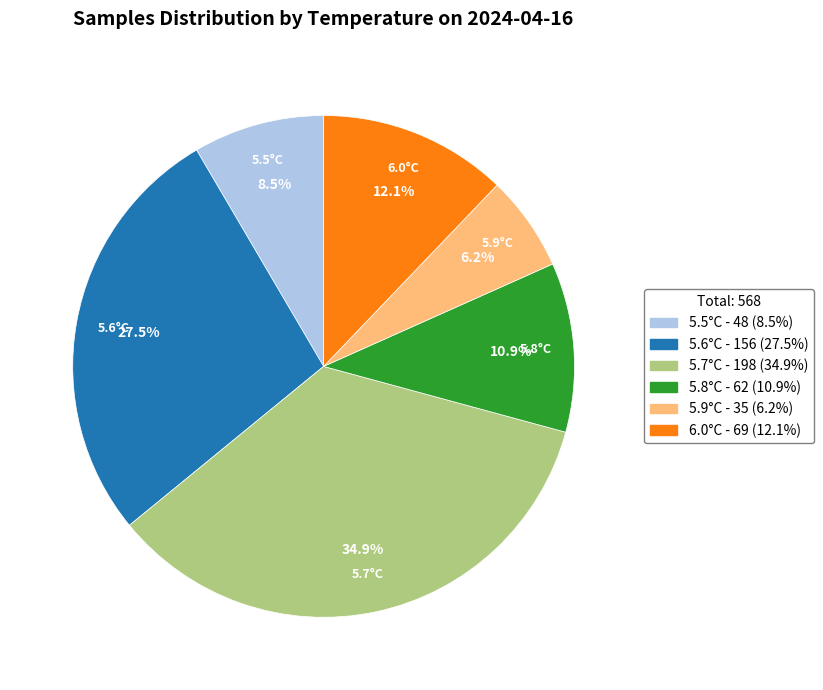

How many slices are in this pie chart?

6